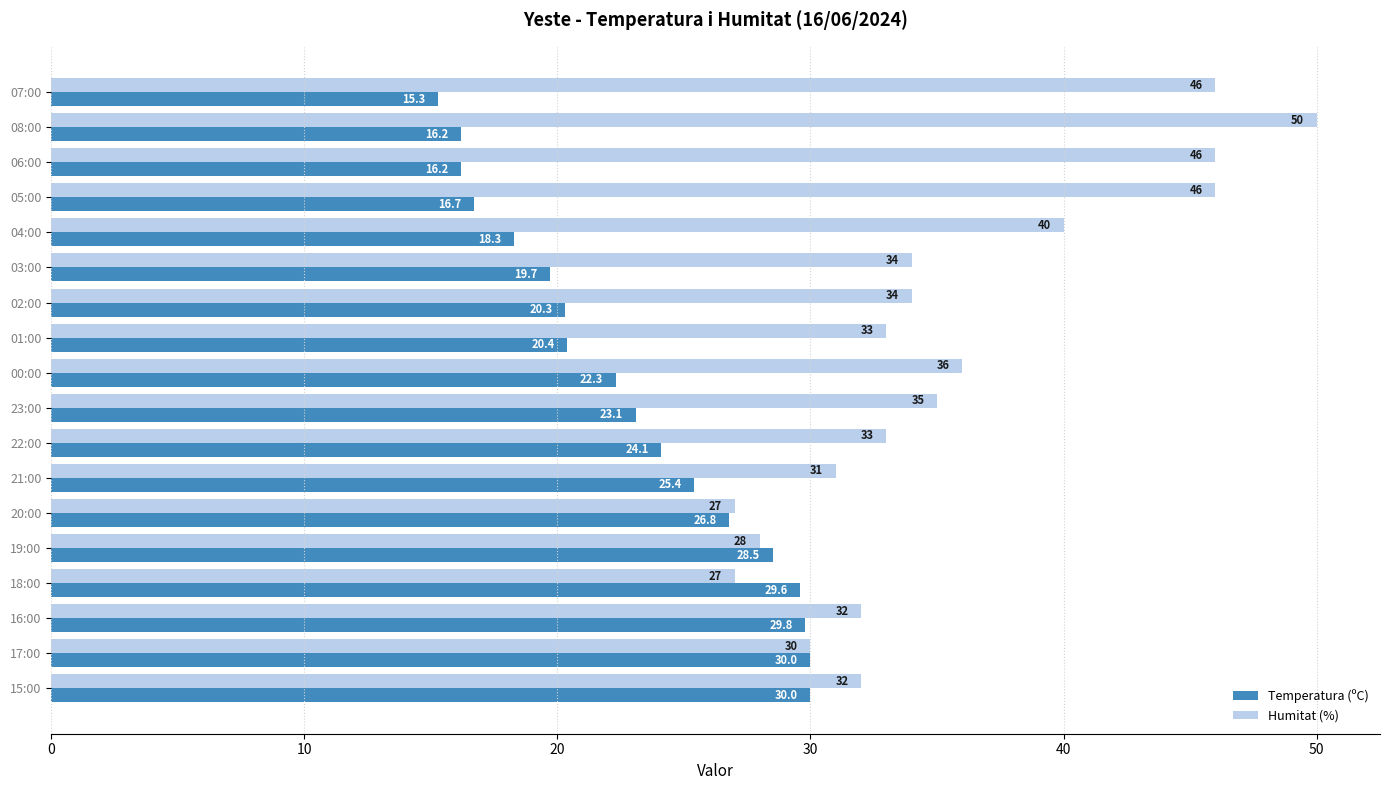

List the series in order of their peak value, lowest first.

Temperatura (ºC), Humitat (%)